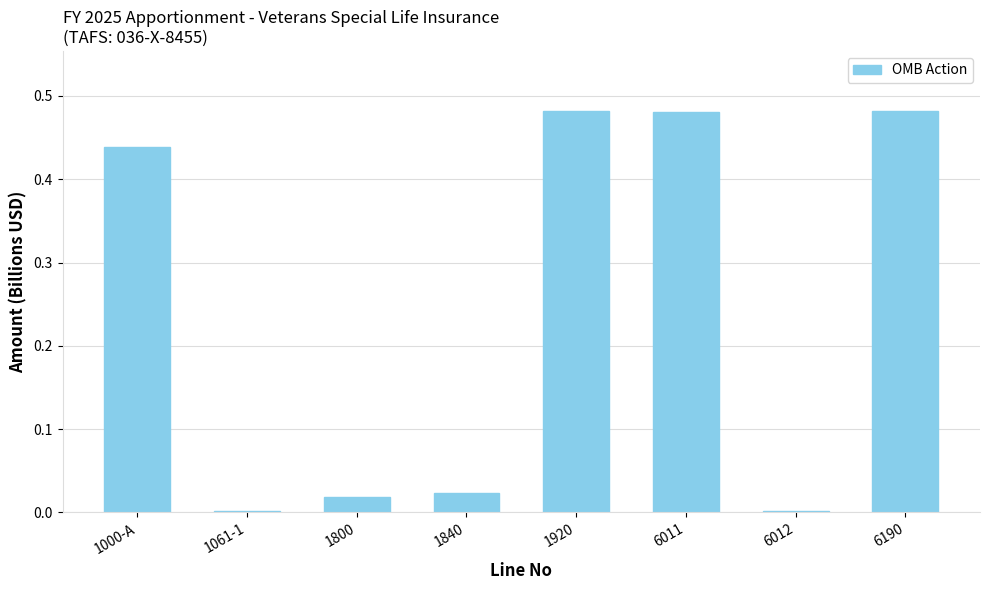

The value at 1000-A is 0.8. True or false?

False